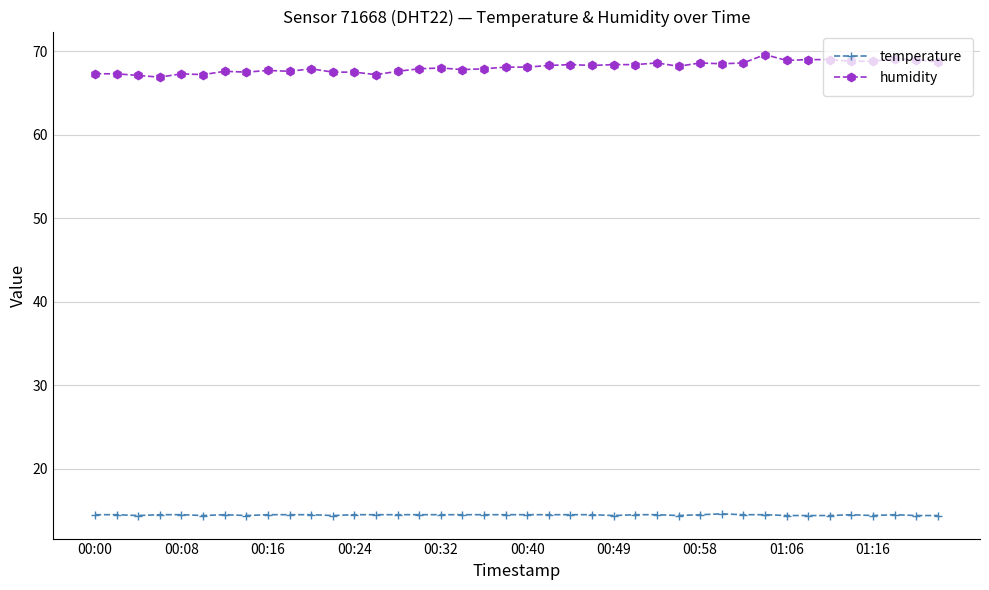

How many data points does each series have?

40